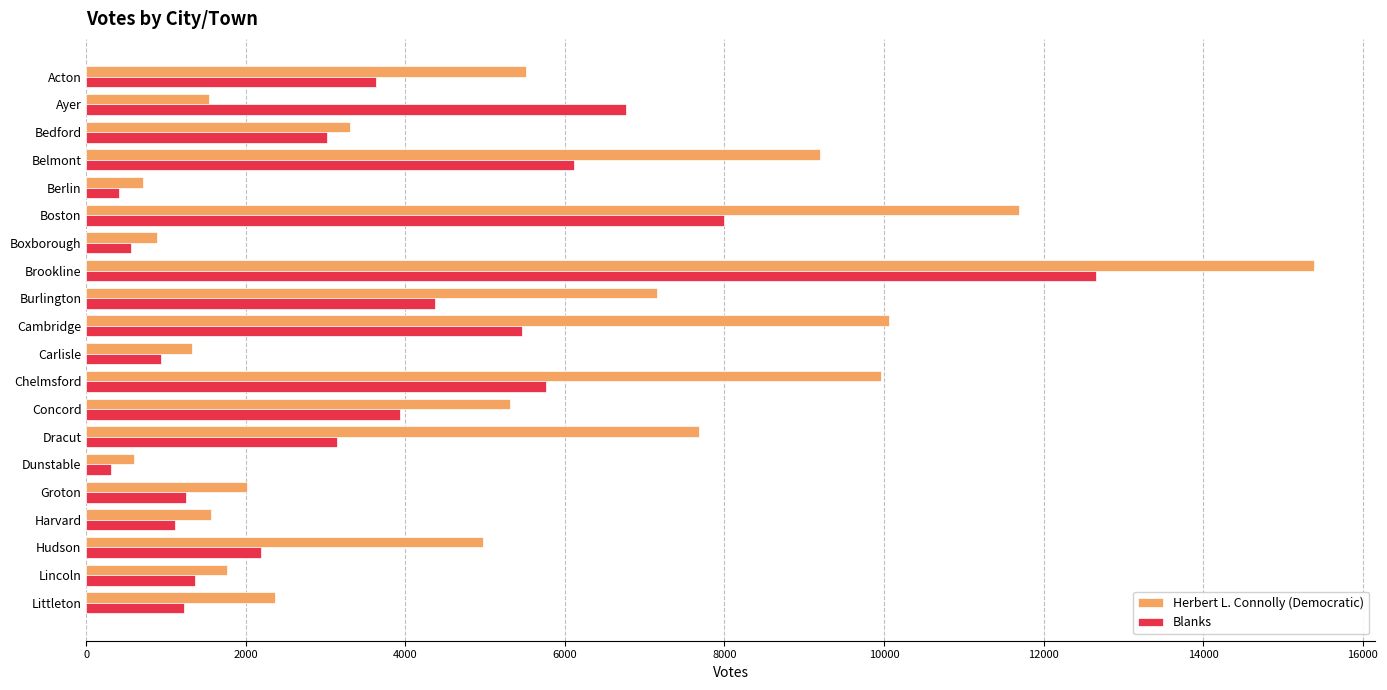

What is the total value across all series at Belmont?

15307